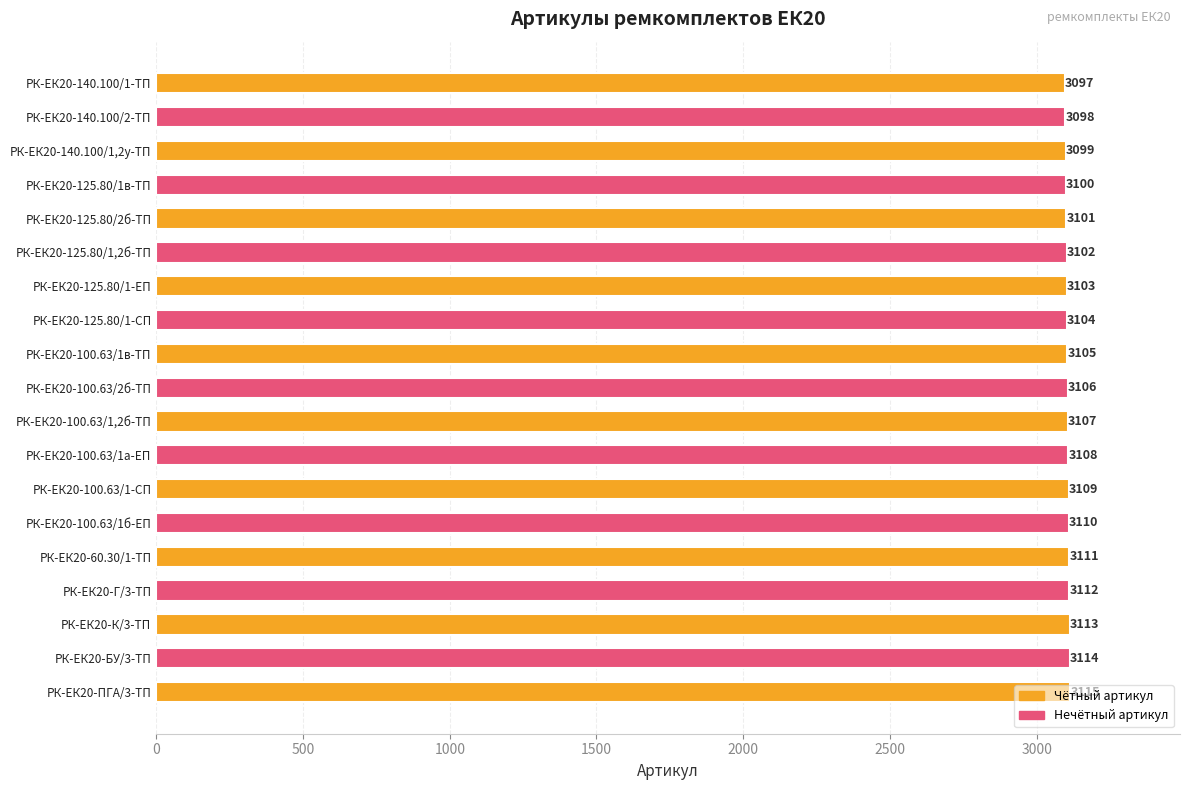

Rank the categories by value from lowest to highest.

РК-ЕК20-140.100/1-ТП, РК-ЕК20-140.100/2-ТП, РК-ЕК20-140.100/1,2у-ТП, РК-ЕК20-125.80/1в-ТП, РК-ЕК20-125.80/2б-ТП, РК-ЕК20-125.80/1,2б-ТП, РК-ЕК20-125.80/1-ЕП, РК-ЕК20-125.80/1-СП, РК-ЕК20-100.63/1в-ТП, РК-ЕК20-100.63/2б-ТП, РК-ЕК20-100.63/1,2б-ТП, РК-ЕК20-100.63/1а-ЕП, РК-ЕК20-100.63/1-СП, РК-ЕК20-100.63/1б-ЕП, РК-ЕК20-60.30/1-ТП, РК-ЕК20-Г/3-ТП, РК-ЕК20-К/3-ТП, РК-ЕК20-БУ/3-ТП, РК-ЕК20-ПГА/3-ТП